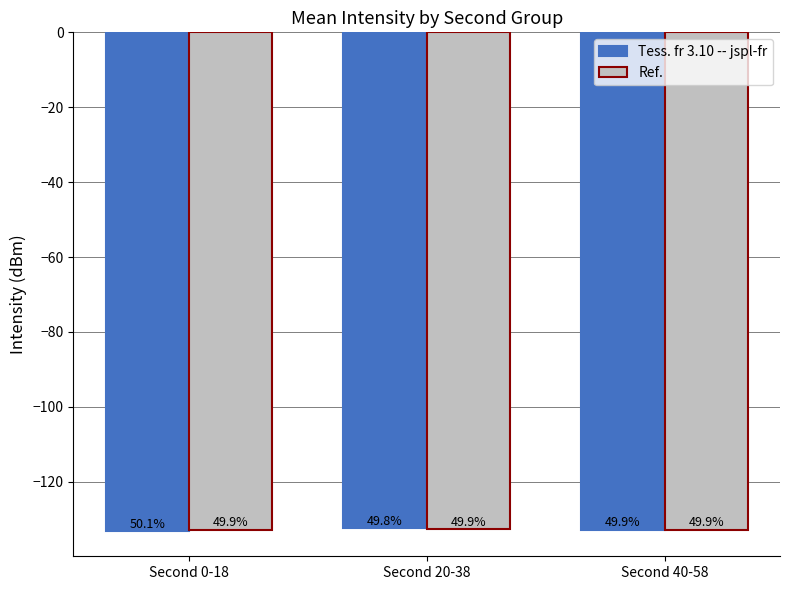

At which category is the sum across all series the highest?

Second 20-38